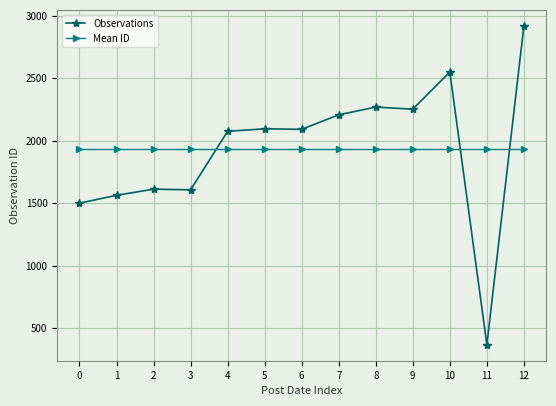

What is the difference between the highest and lowest values at 5?

163.7